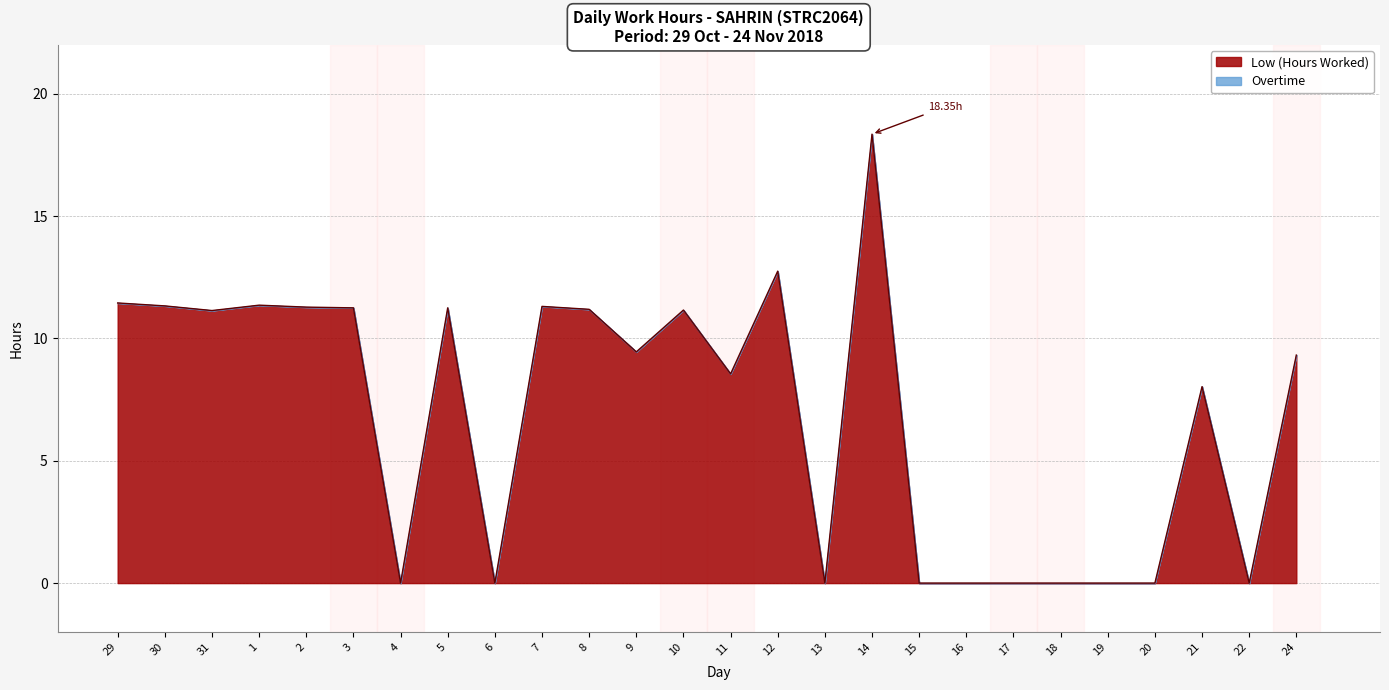

Between 21 and 24, which is larger?

24